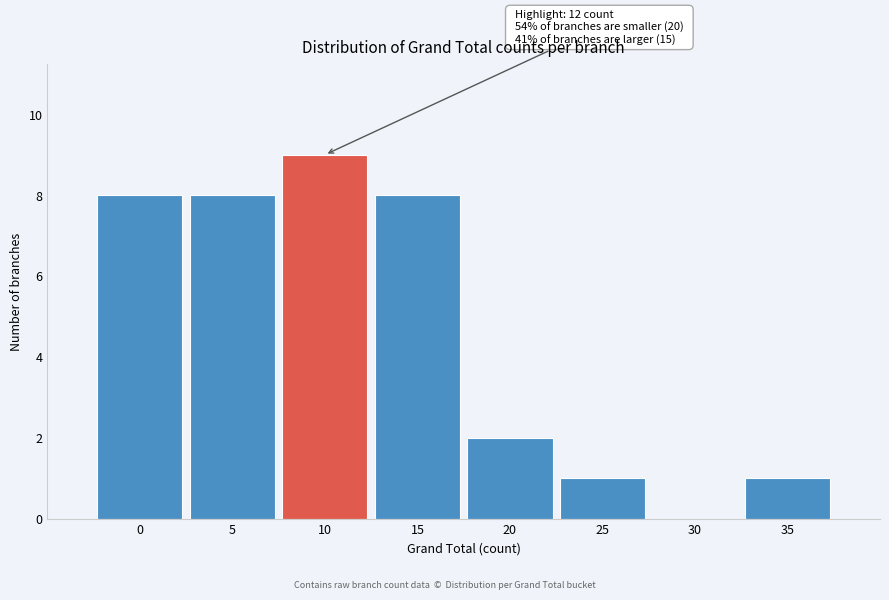

Reading left to right, list all the values displayed in this chart.

0=8	5=8	10=9	15=8	20=2	25=1	30=0	35=1